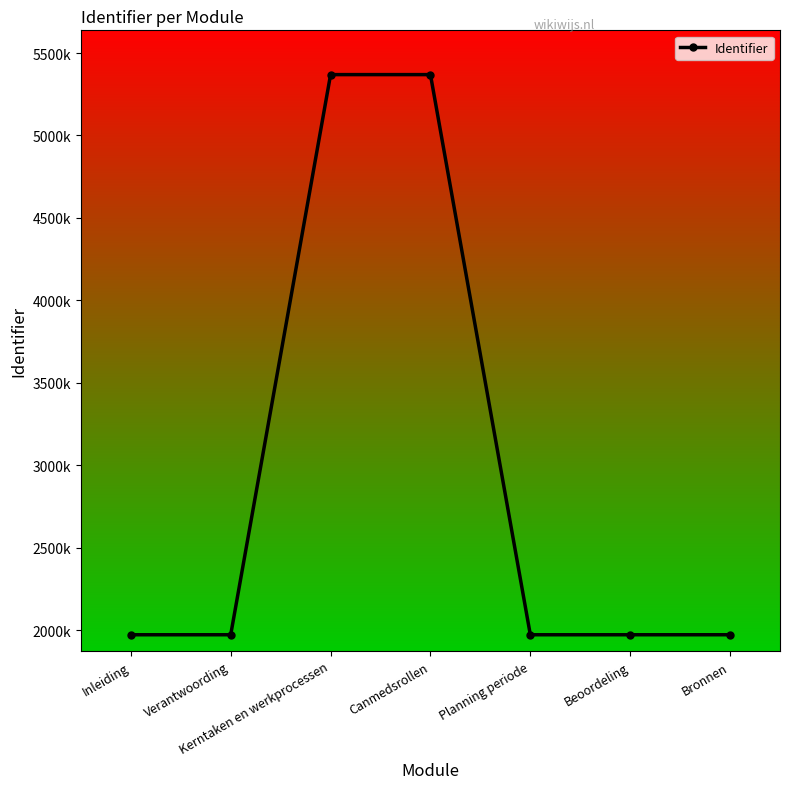

How many points are lower than both their immediate neighbors (excluding endpoints)?

1